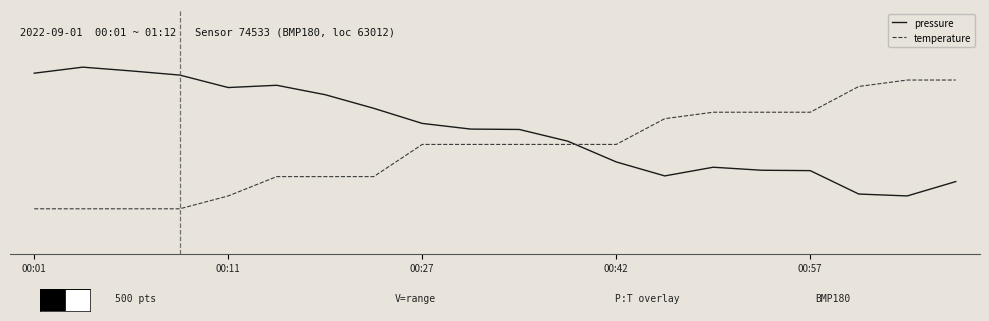

What are all the series names shown in the legend?

pressure, temperature